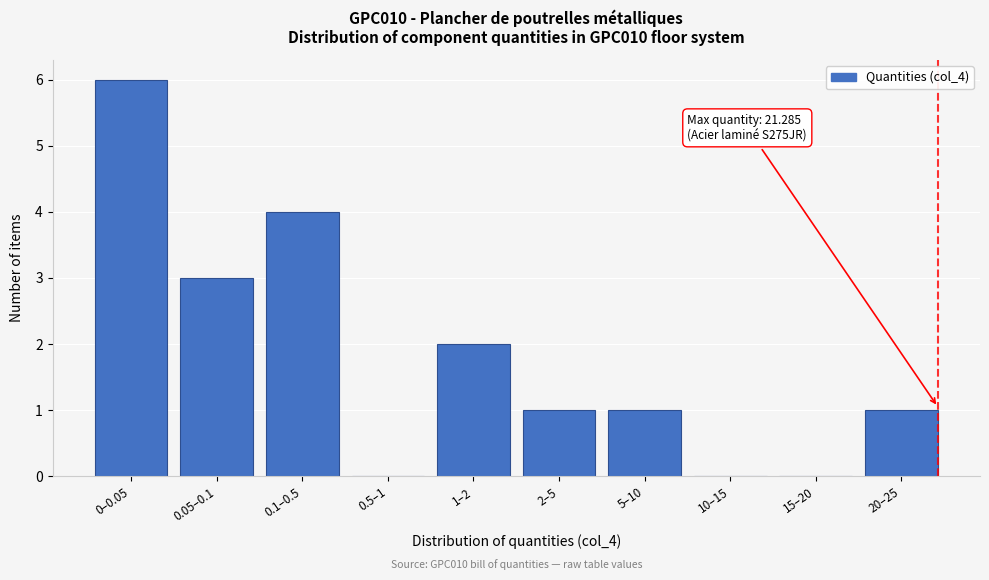

Reading left to right, what are all the values shown in this chart?

0–0.05=6	0.05–0.1=3	0.1–0.5=4	0.5–1=0	1–2=2	2–5=1	5–10=1	10–15=0	15–20=0	20–25=1